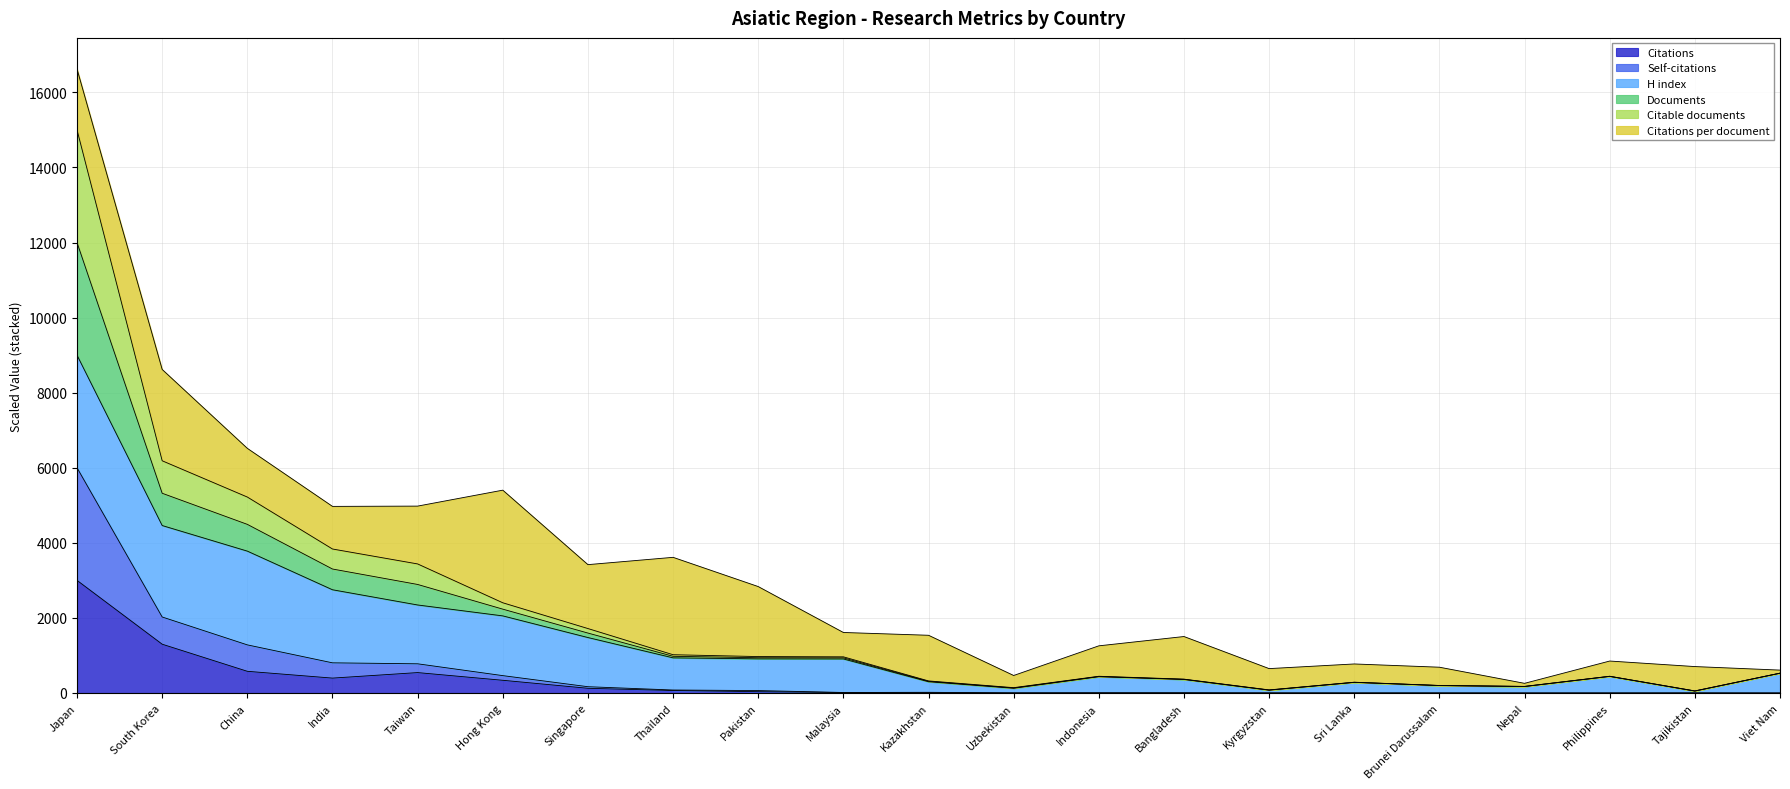

True or false: Citable documents has more than 0 interior local peaks.

True